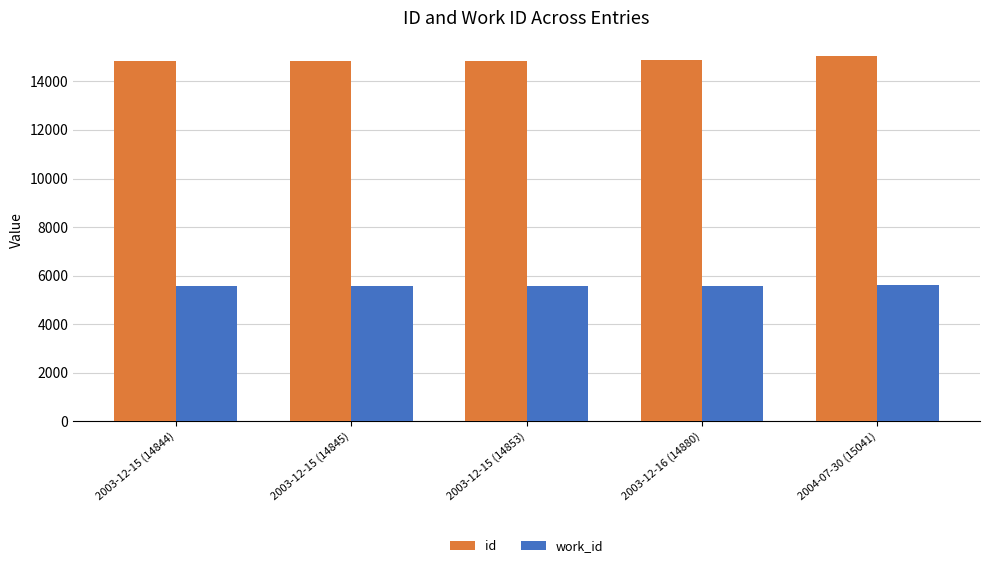

The value of id at 2003-12-16 (14880) is 14880. True or false?

True